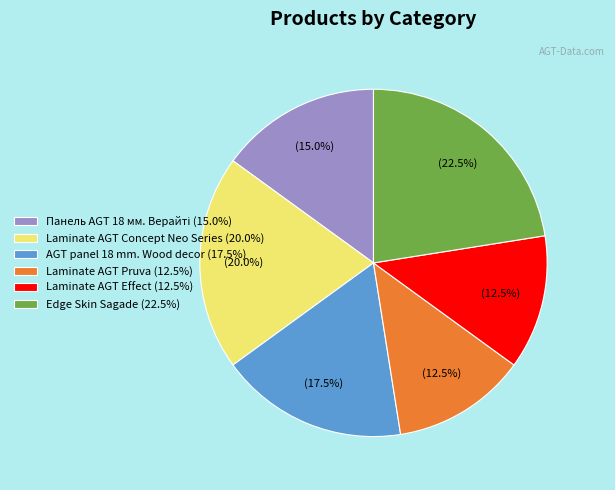

Is it true that Edge Skin Sagade is 10% of the pie?

False